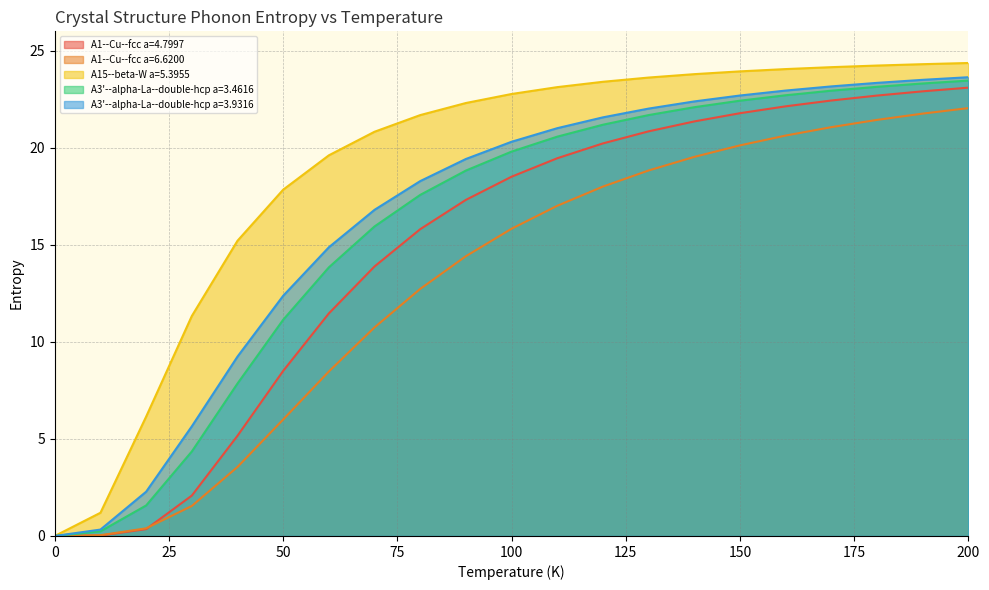

Reading left to right, extract all data points from this chart.

A1--Cu--fcc a=4.7997: 0.0	0.0	0.4	2.1	5.2	8.5	11.5	13.9	15.8	17.3	18.5	19.5	20.2	20.8	21.4	21.8	22.1	22.4	22.7	22.9	23.1
A1--Cu--fcc a=6.6200: 0.0	0.0	0.4	1.5	3.6	6.0	8.5	10.7	12.7	14.4	15.8	17.0	18.0	18.8	19.5	20.1	20.6	21.1	21.4	21.8	22.0
A15--beta-W a=5.3955: 0.0	1.2	6.1	11.3	15.2	17.8	19.6	20.8	21.7	22.3	22.8	23.1	23.4	23.6	23.8	23.9	24.1	24.2	24.2	24.3	24.4
A3'--alpha-La--double-hcp a=3.4616: 0.0	0.2	1.6	4.4	7.9	11.1	13.8	15.9	17.6	18.8	19.8	20.6	21.2	21.7	22.1	22.4	22.7	22.9	23.1	23.3	23.5
A3'--alpha-La--double-hcp a=3.9316: 0.0	0.3	2.3	5.6	9.2	12.4	14.9	16.8	18.3	19.4	20.3	21.0	21.6	22.0	22.4	22.7	22.9	23.2	23.3	23.5	23.6